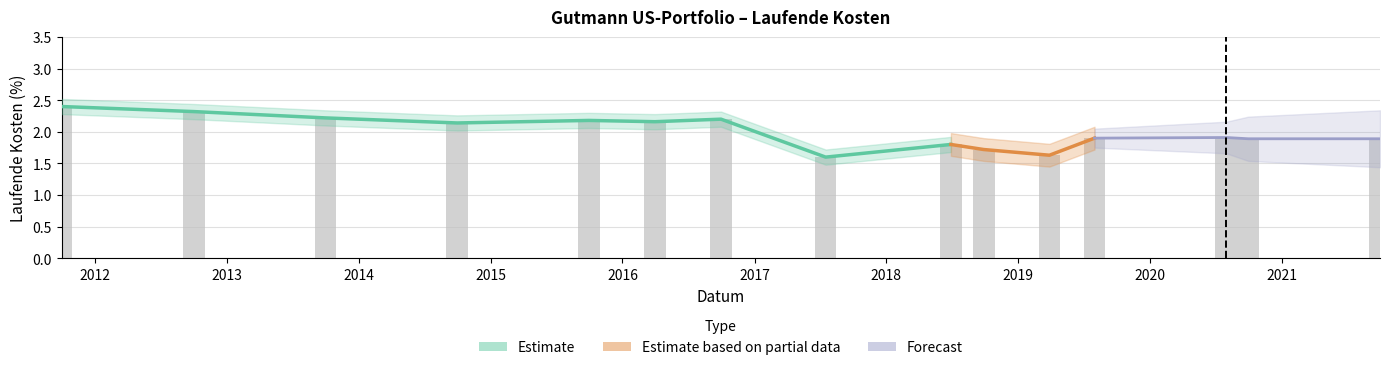

Is it true that the value at 2014-09-30 is 2.9?

False